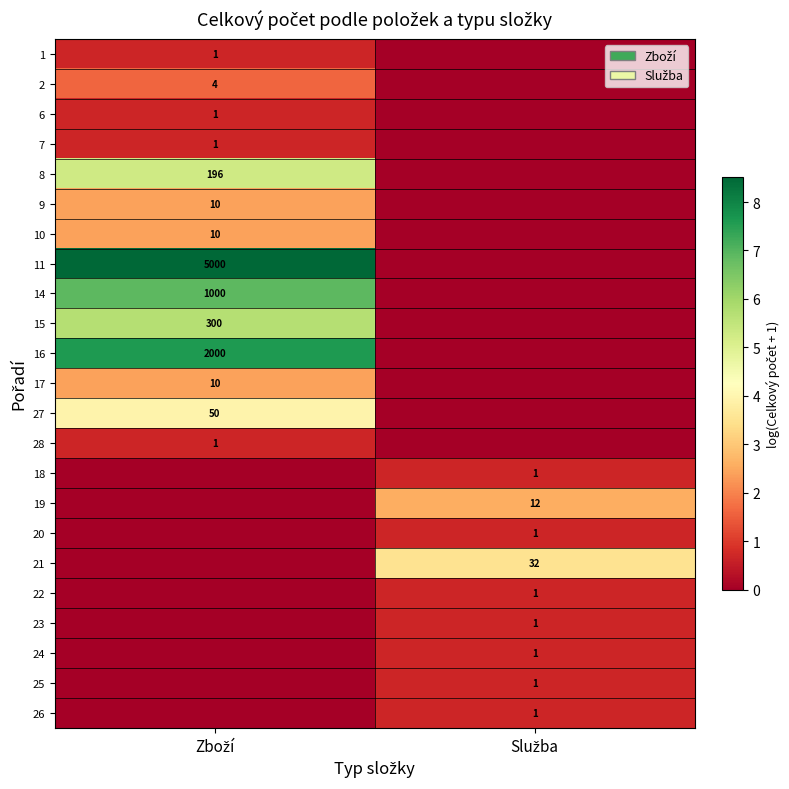

Rank the series at Služba from lowest to highest value.

1, 2, 6, 7, 8, 9, 10, 11, 14, 15, 16, 17, 27, 28, 18, 20, 22, 23, 24, 25, 26, 19, 21